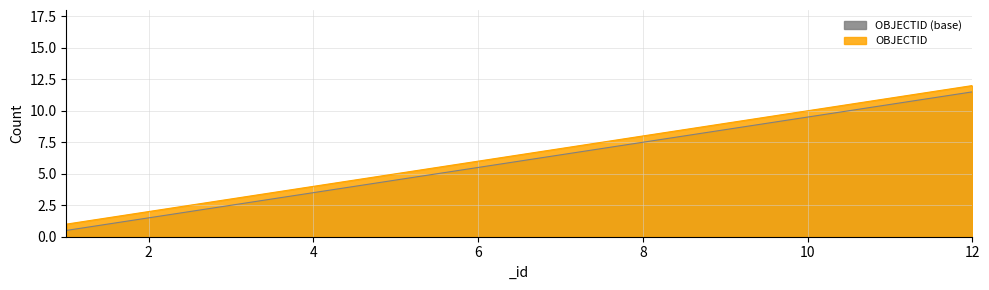

Rank the categories by value from lowest to highest.

1, 2, 3, 4, 5, 6, 7, 8, 9, 10, 11, 12